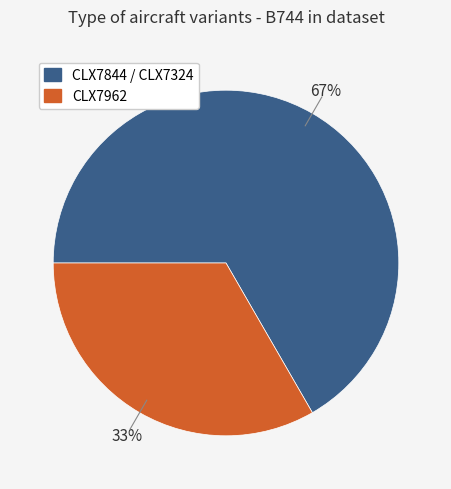

To the nearest percent, what is the average slice percentage?

50%